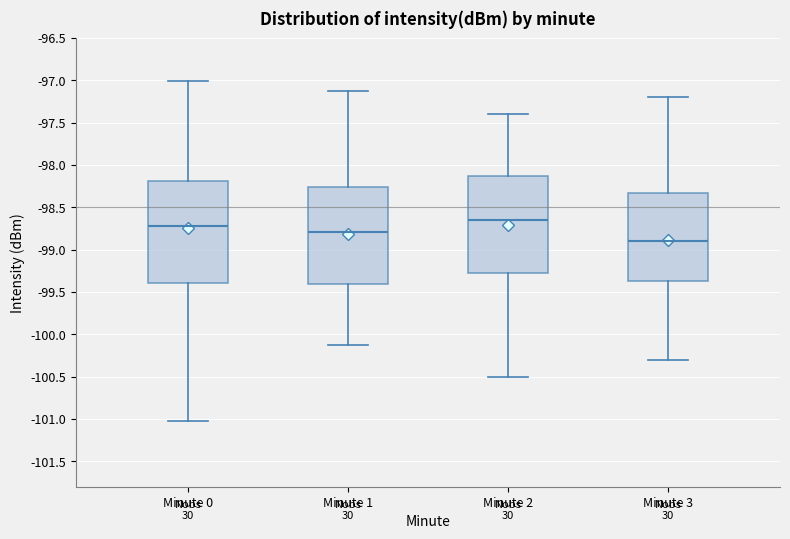

Where does the median line of the box for Minute 2 sit on the y-axis? The values are not printed on the chart, so give them approximately, as read against the axis.

-98.65